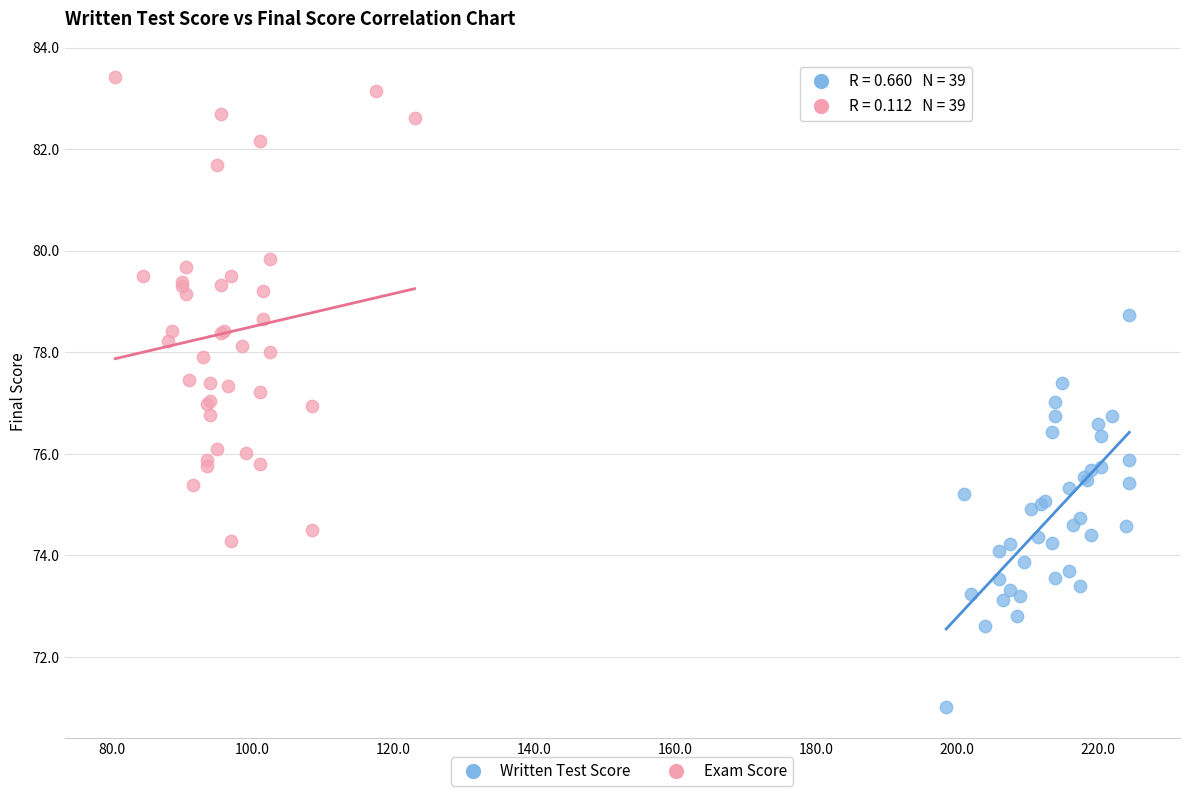

Which series reaches the maximum Y coordinate?

Exam Score